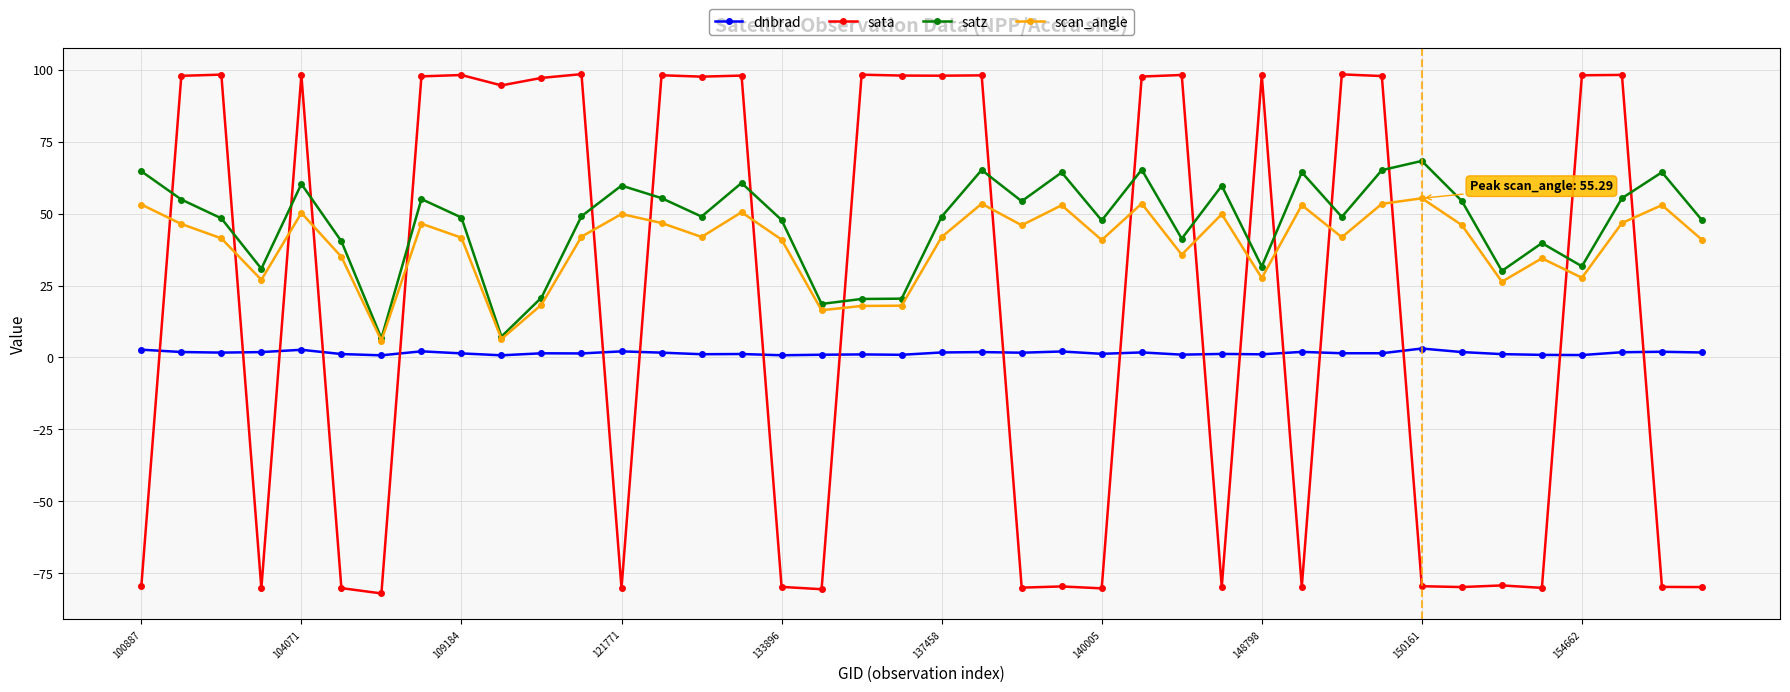

Which series has the widest spread of values?

sata